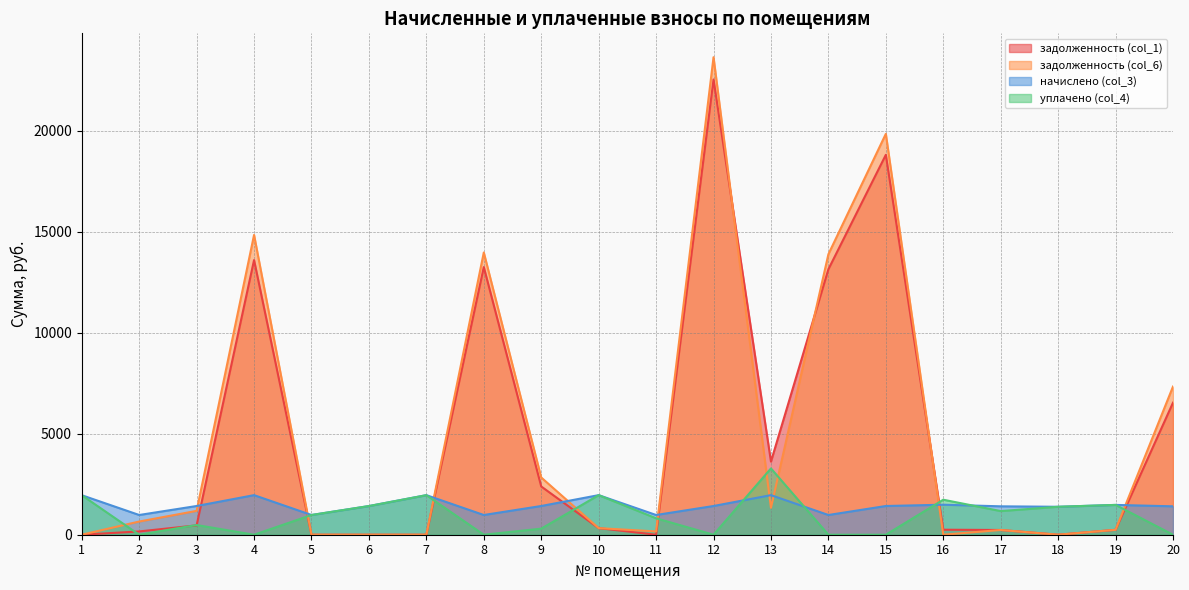

Which category has the lowest value across all series?

1